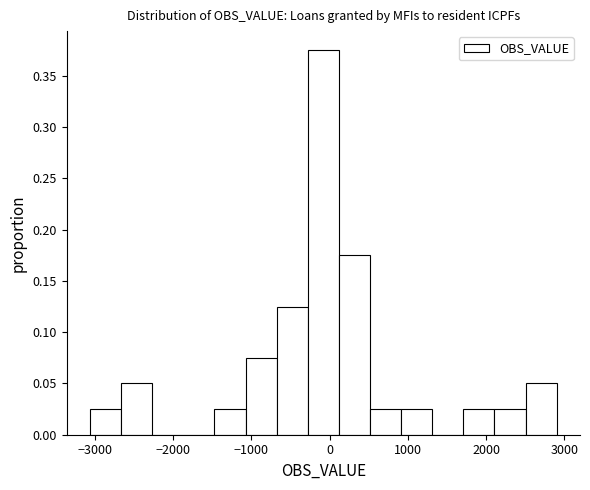

Around what value on the x-axis is the tallest bar? Give the approximate position of its centre, as read against the axis.

-100